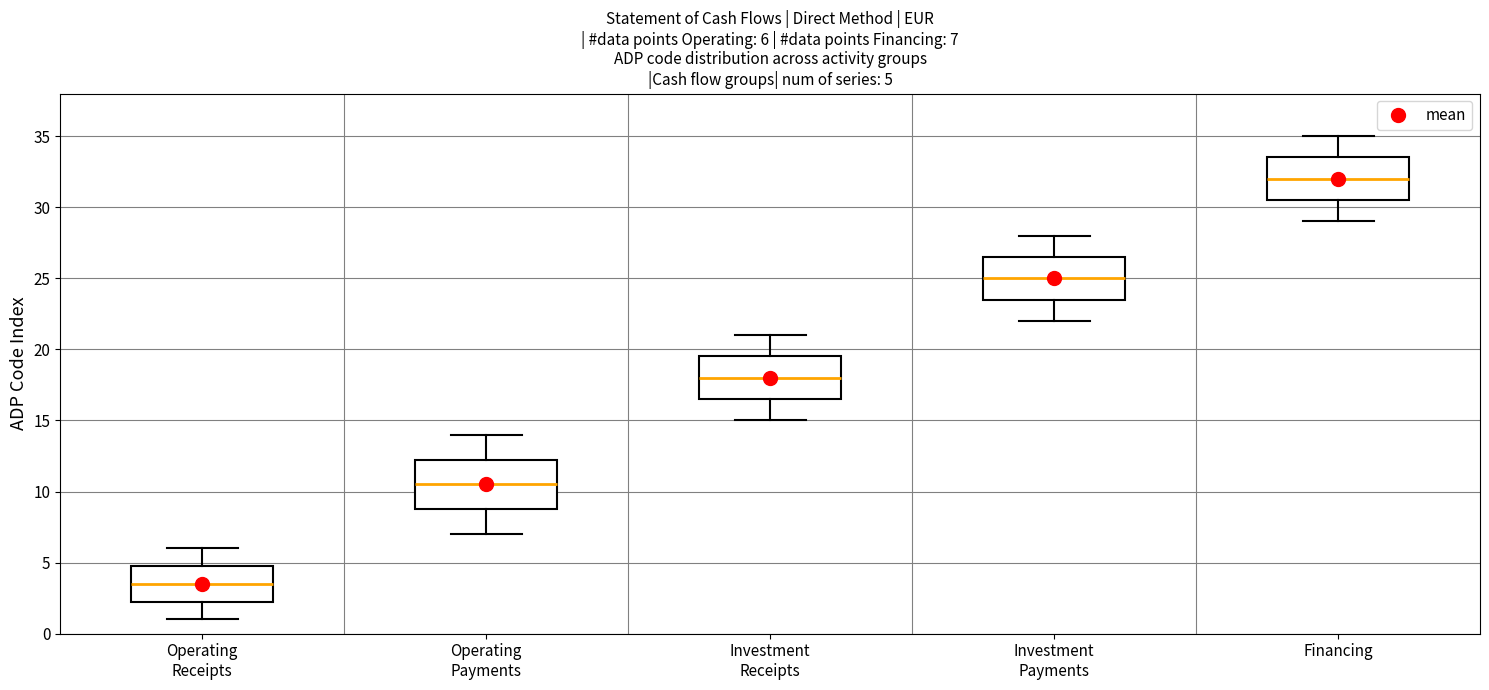

Which box has the highest median line?

Financing